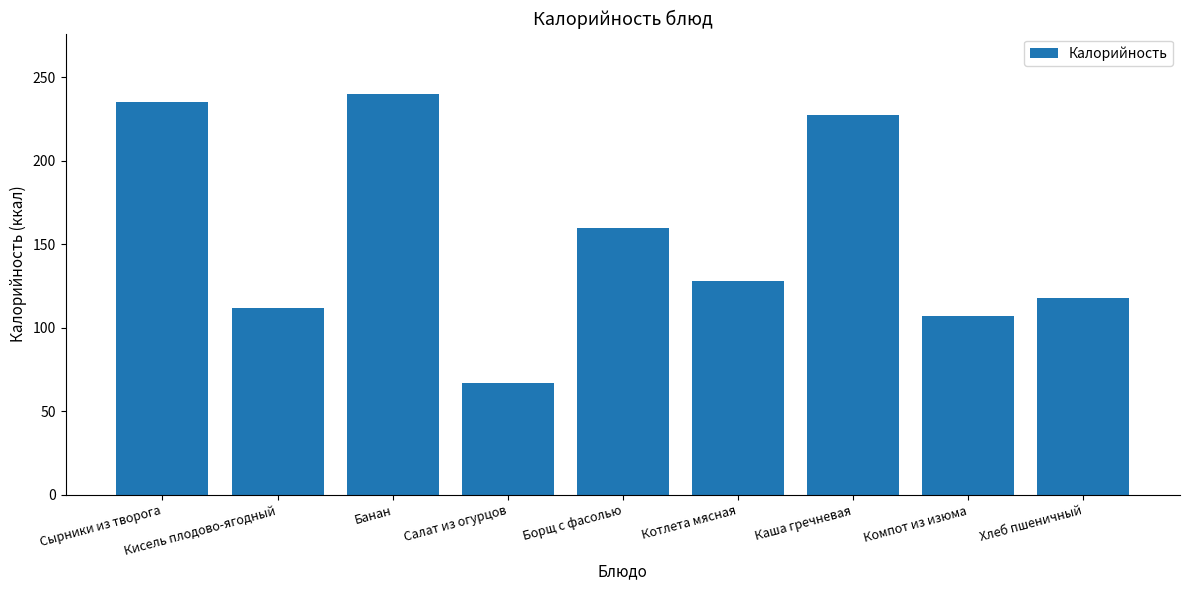

Which has a higher value, Котлета мясная or Банан?

Банан